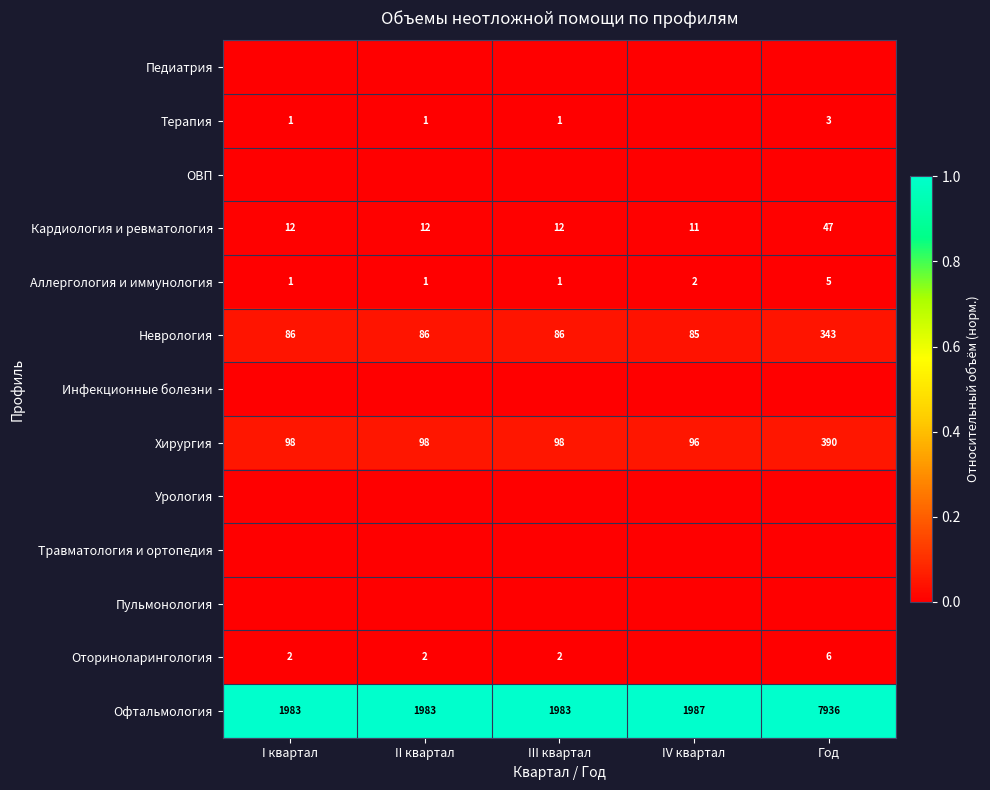

What is the approximate value of Хирургия at Год?

390